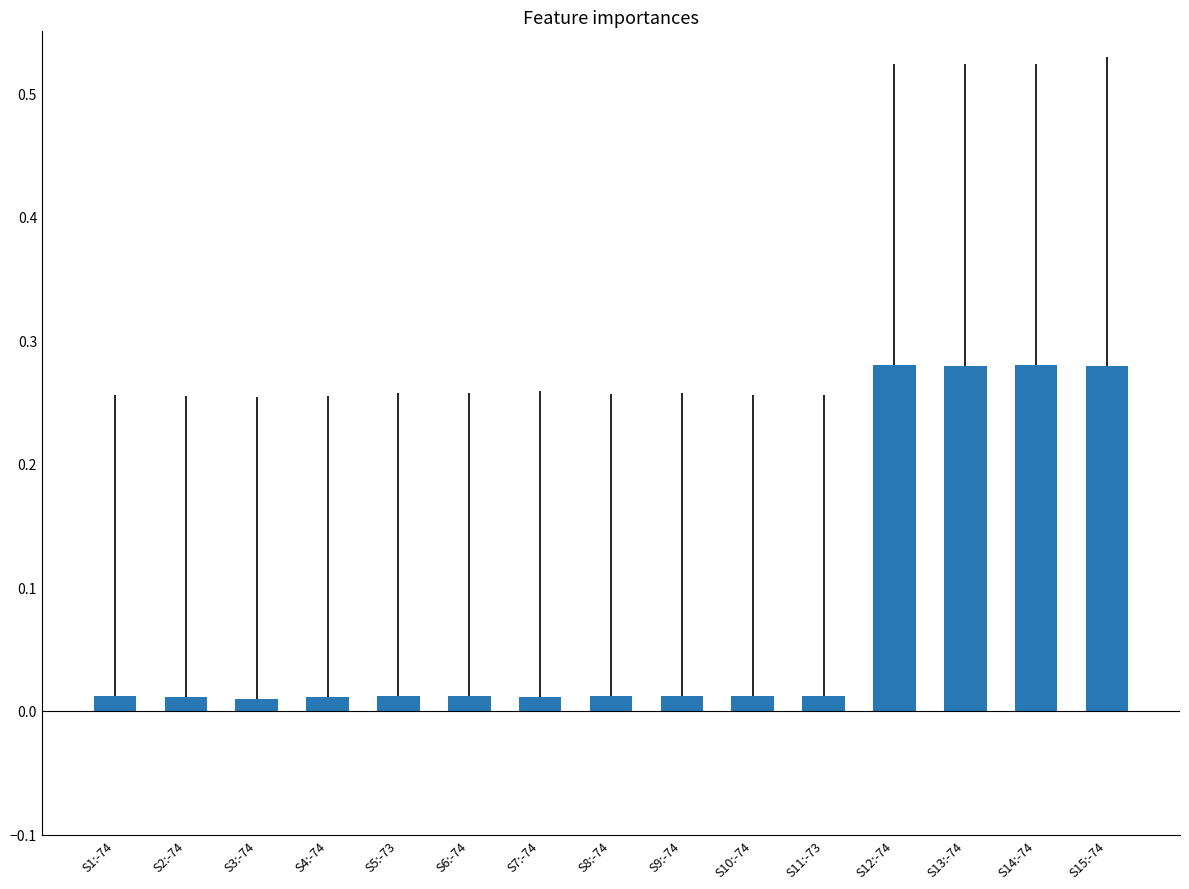

What is the sum of all values?

1.2